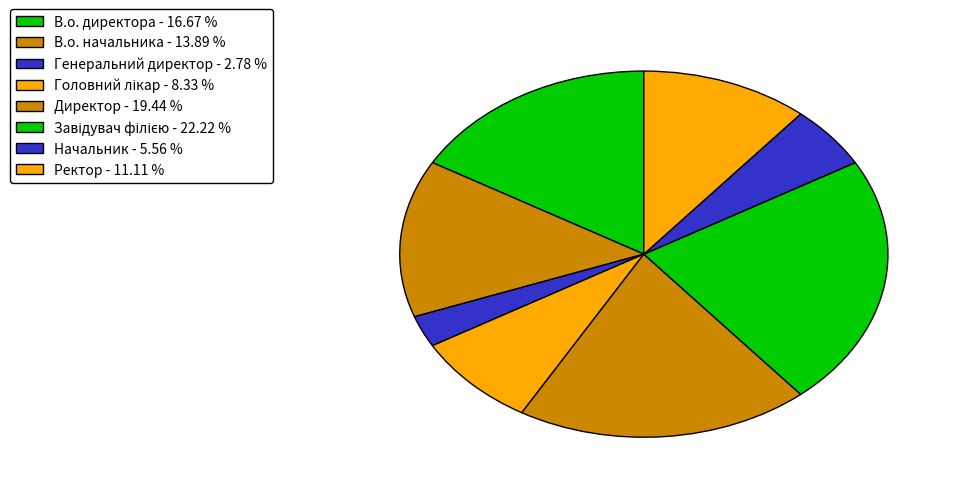

Which has a higher value, Генеральний директор or Начальник?

Начальник